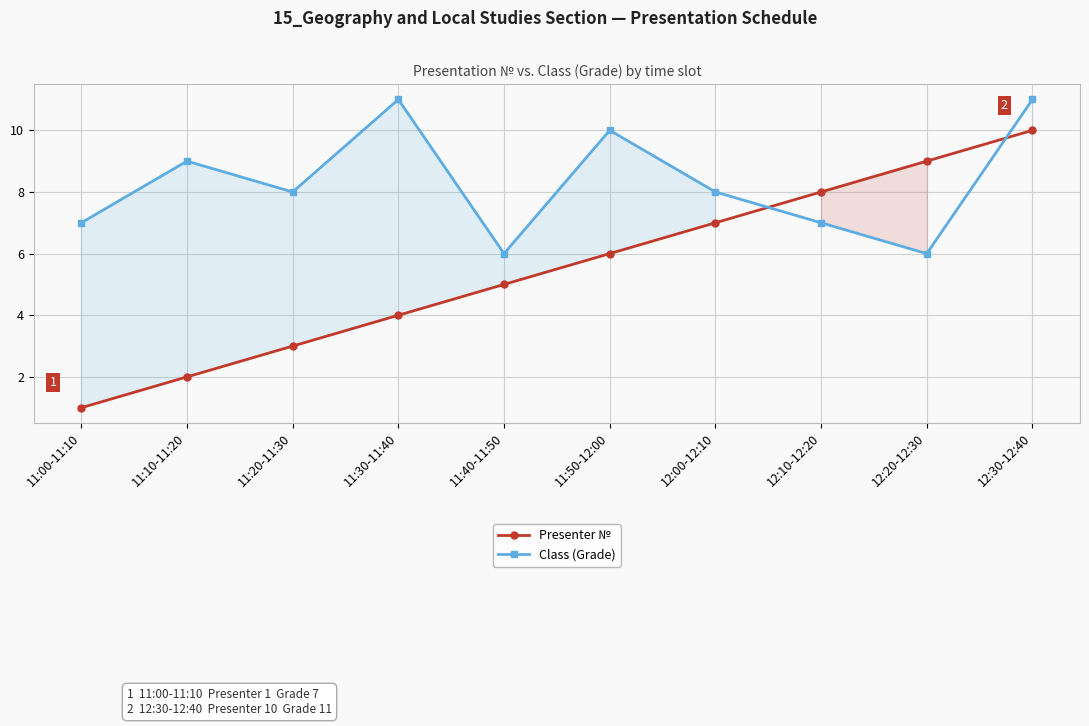

Reading right to left, what are all the values shown in this chart?

Presenter №: 10	9	8	7	6	5	4	3	2	1
Class (Grade): 11	6	7	8	10	6	11	8	9	7